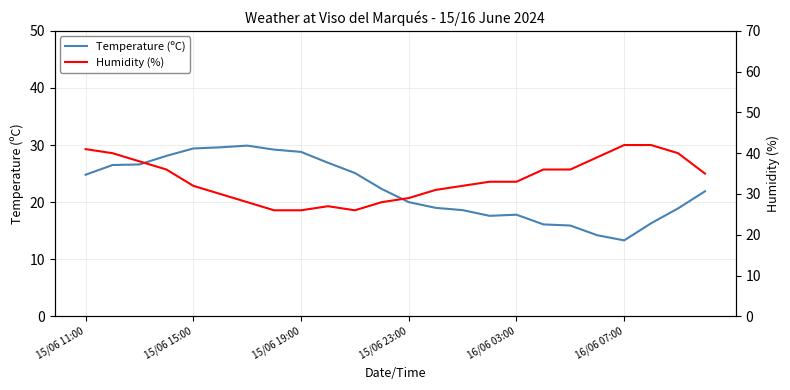

What is the sum of all Humidity (%) values?

806.0